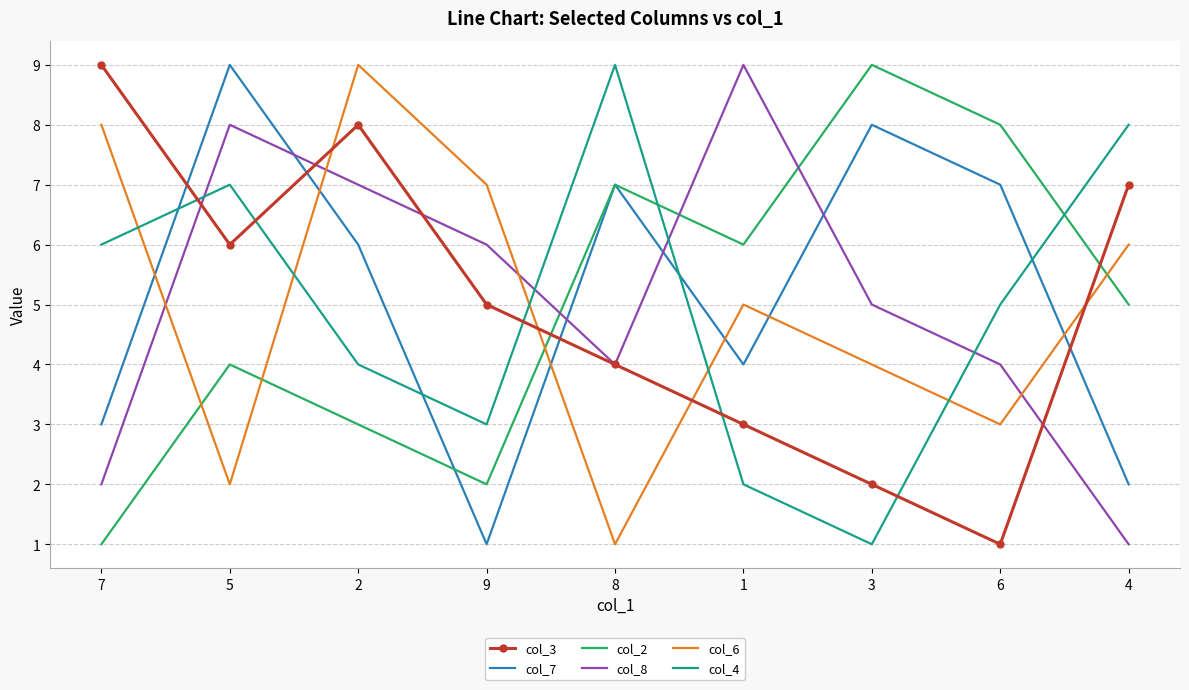

How many interior local peaks does the col_2 series have?

3